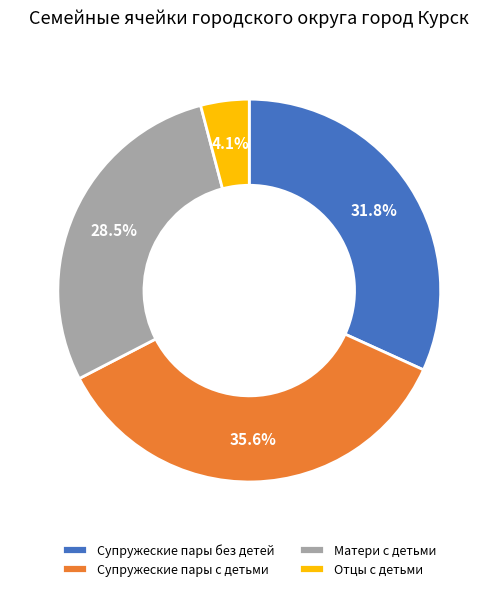

To the nearest percent, what portion does Супружеские пары без детей represent?

32%